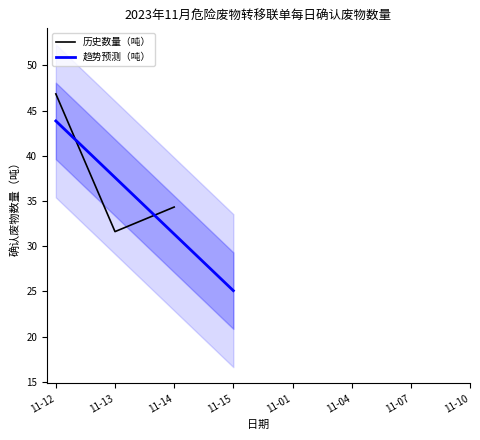

The value of 历史数量（吨） at 11-13 is 31.6. True or false?

True